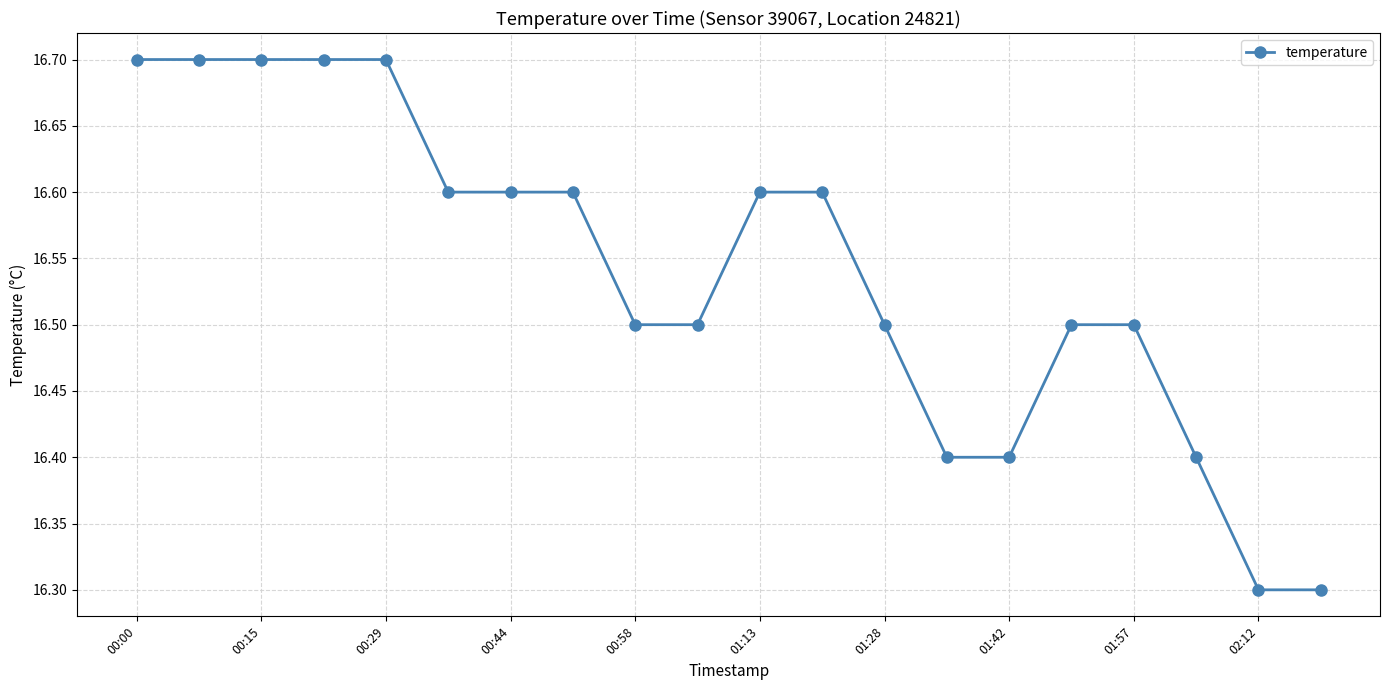

What is the difference between the second highest and second lowest values?

0.4